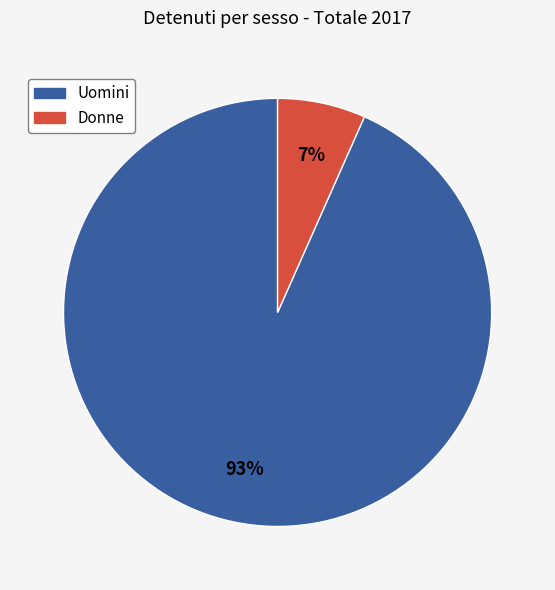

The Donne slice represents 7% of the pie. True or false?

True